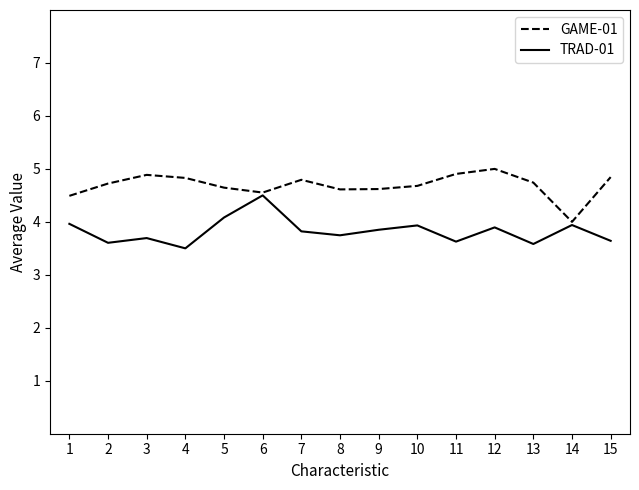

Count the number of data series in this chart.

2